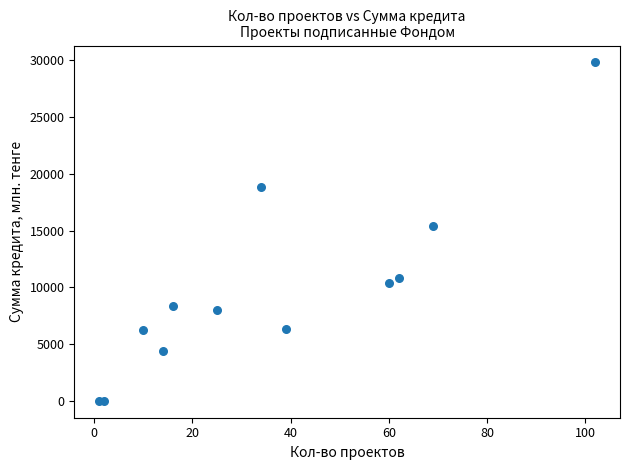

What Y value in the scatter plot is closest to 14907?

15394.2